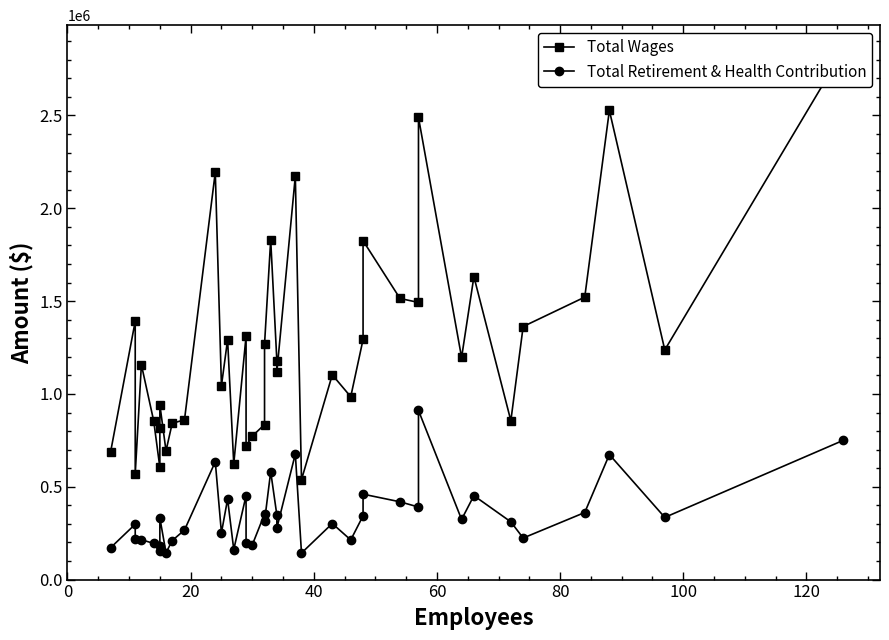

What is the value of the Total Wages point at the 14th from the left?

1292448